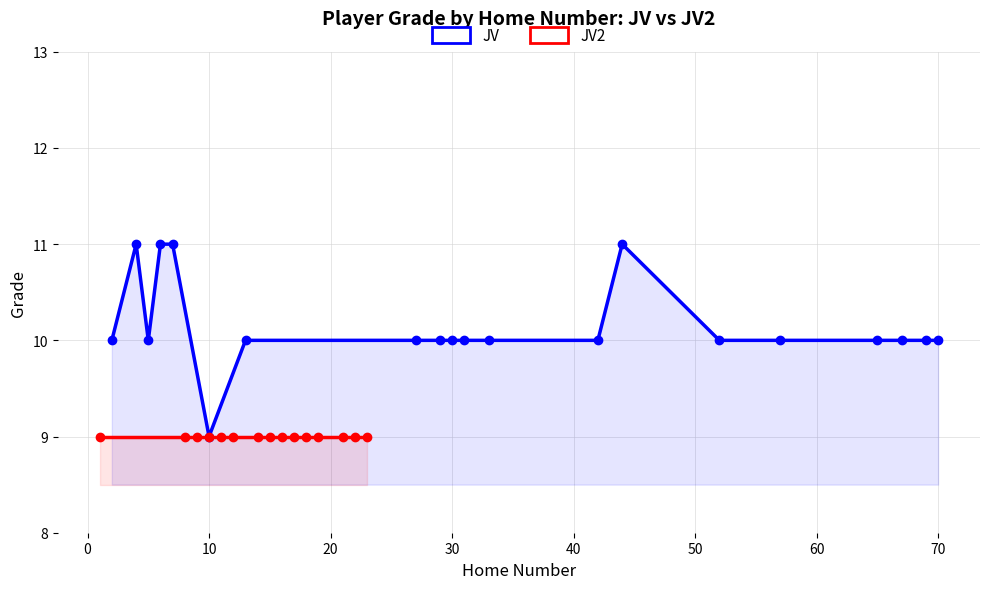

What is the sum of all values?

203